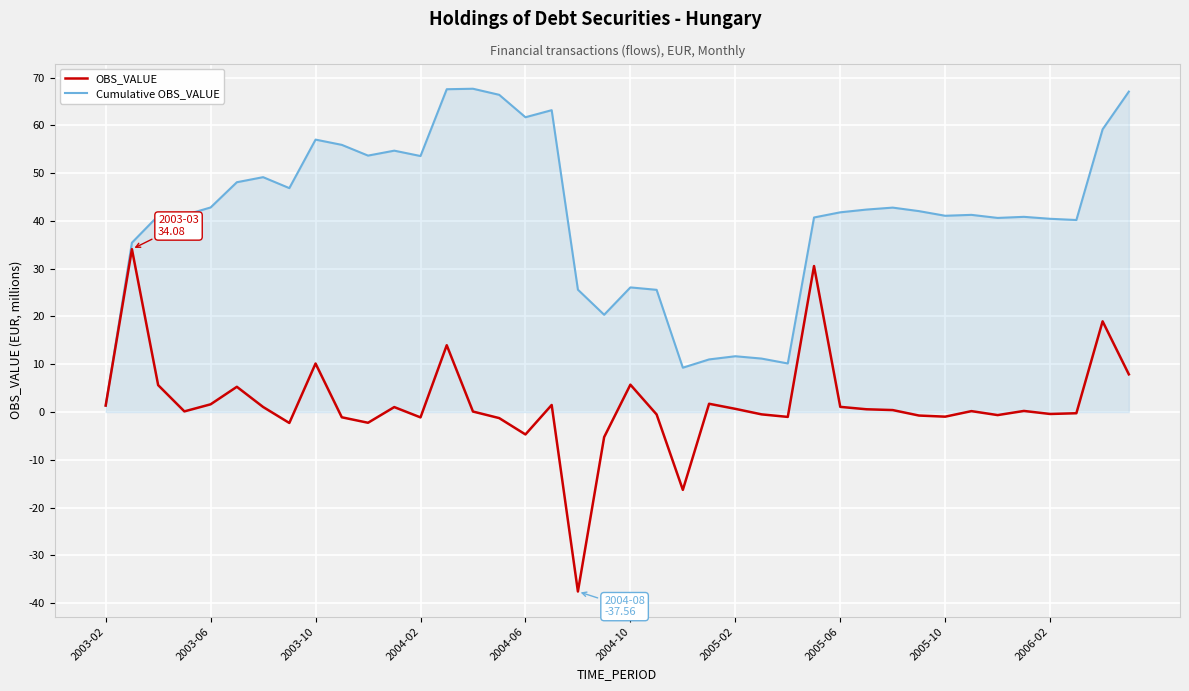

Rank the series by their maximum value, from highest to lowest.

Cumulative OBS_VALUE, OBS_VALUE